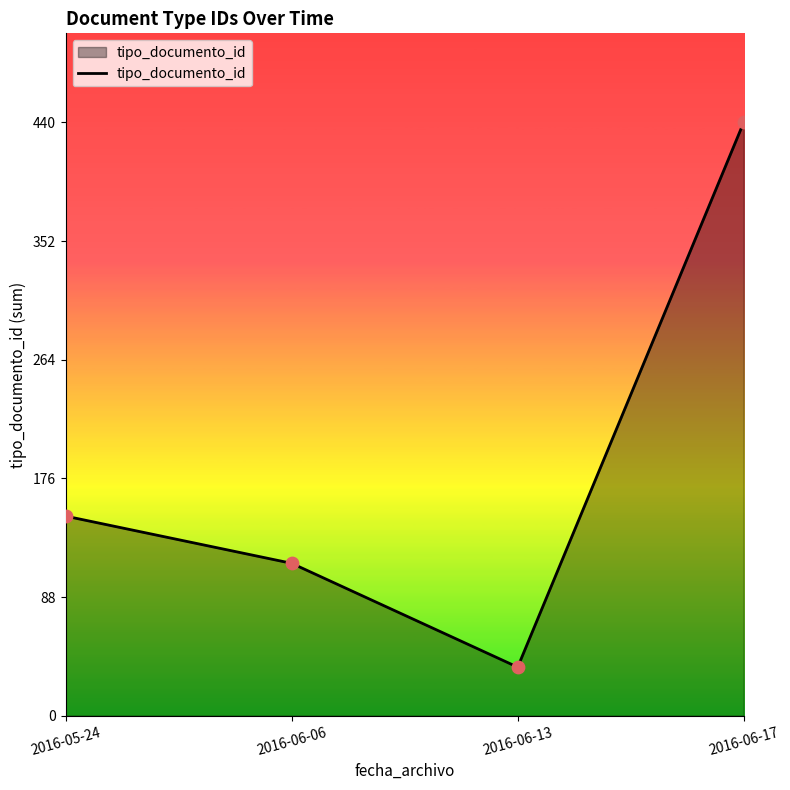

Between 2016-05-24 and 2016-06-17, which is larger?

2016-06-17